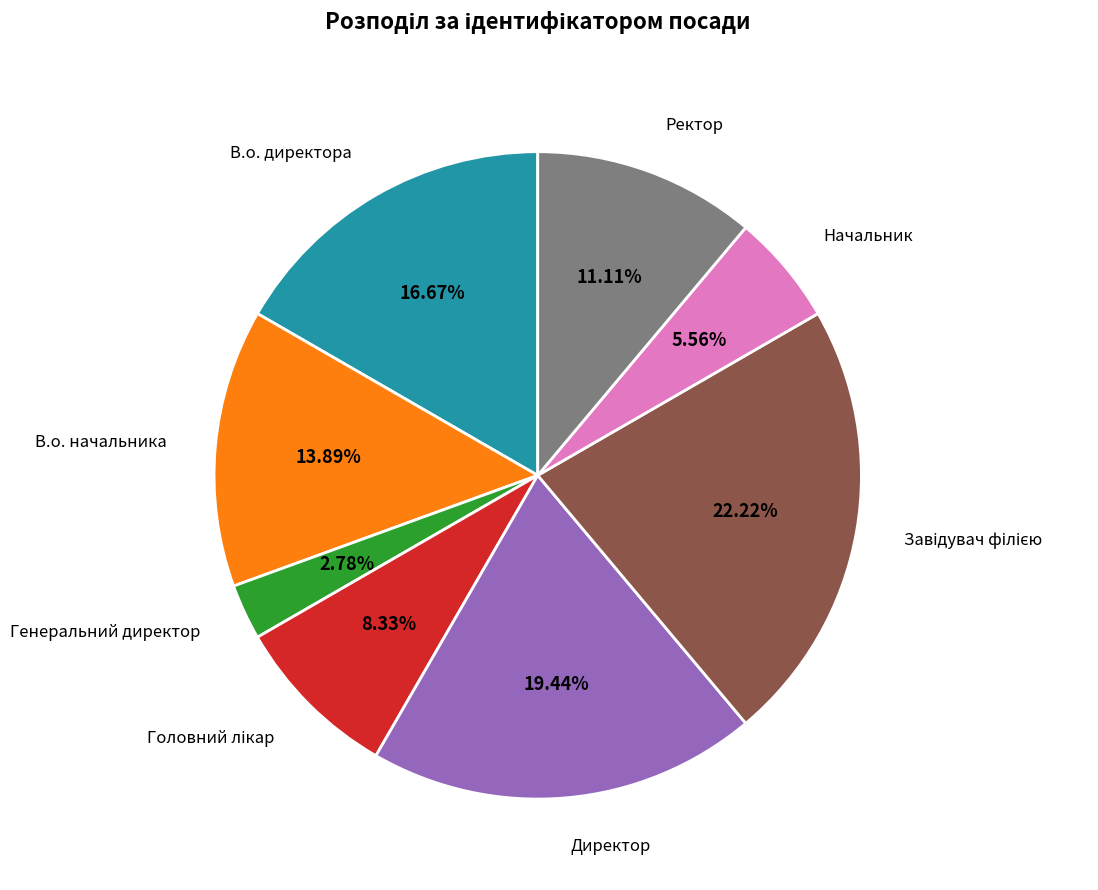

Does any single category account for the majority?

No